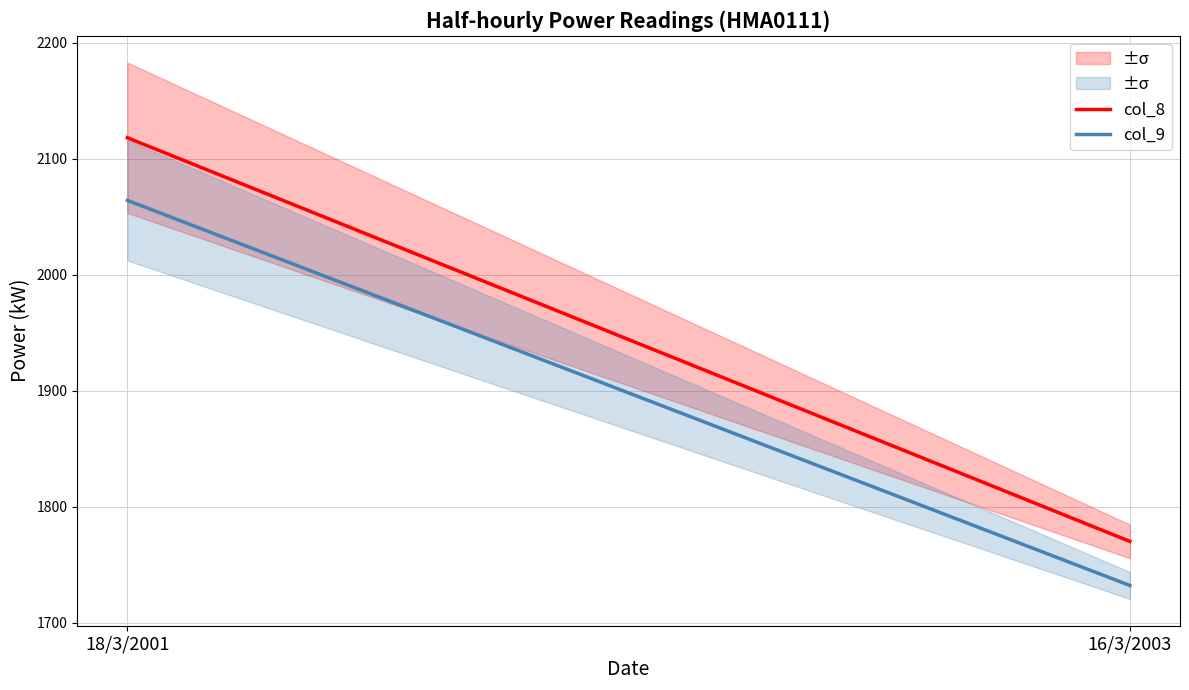

Reading left to right, extract all data points from this chart.

col_8: 2118	1770
col_9: 2064	1732